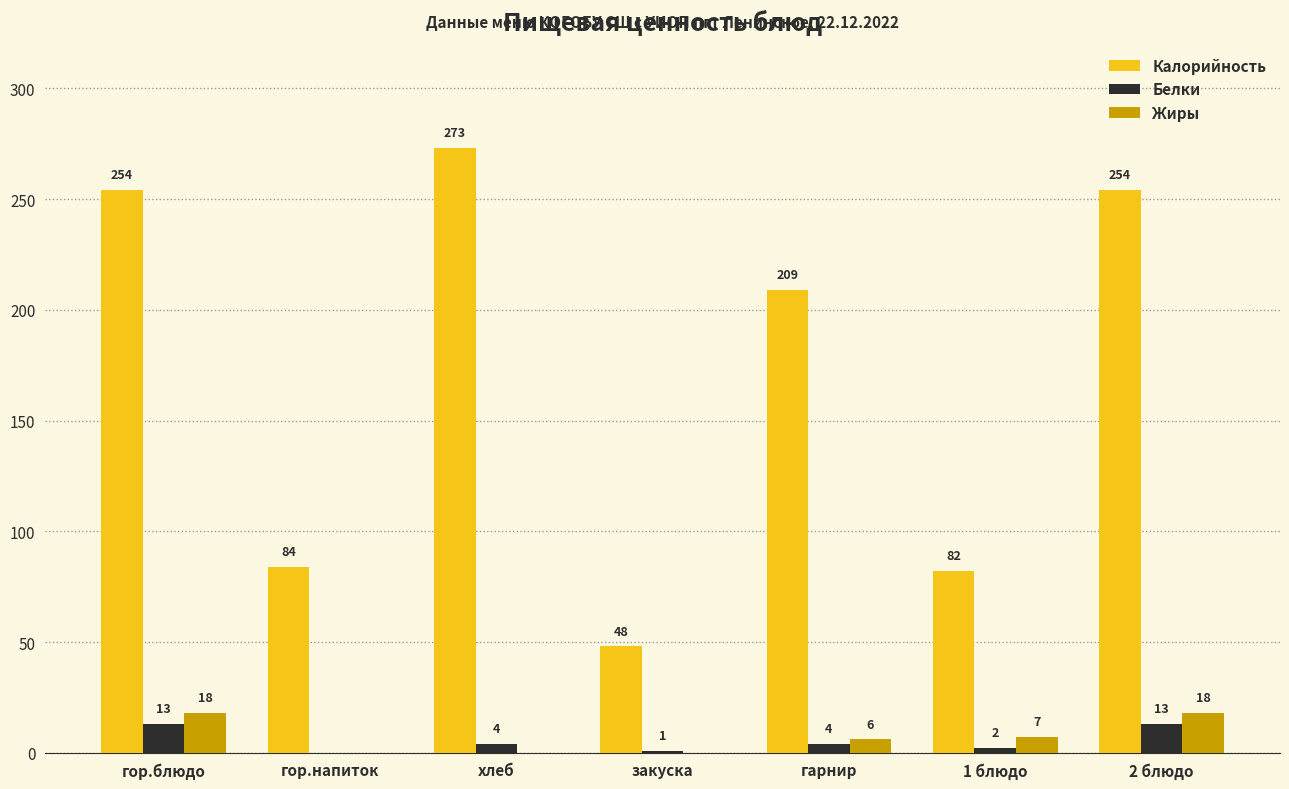

How many series are shown in this chart?

3